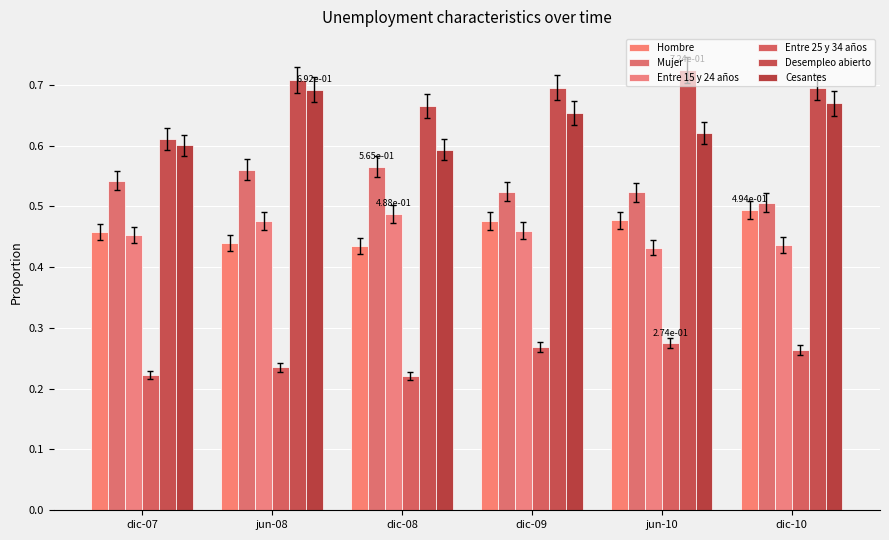

Which series has the largest total across all categories?

Desempleo abierto